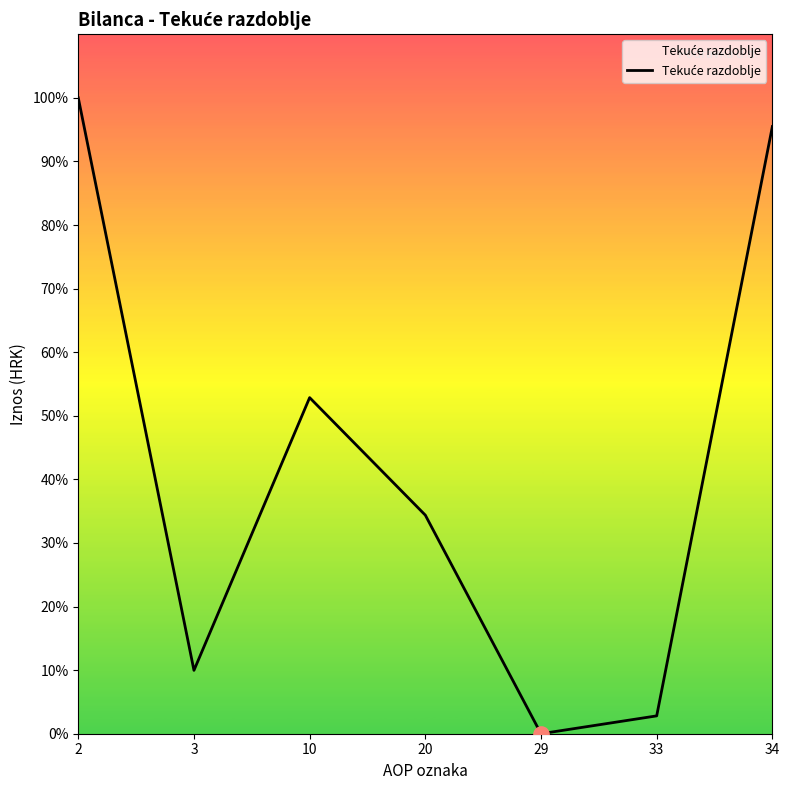

Between 3 and 10, which is larger?

10